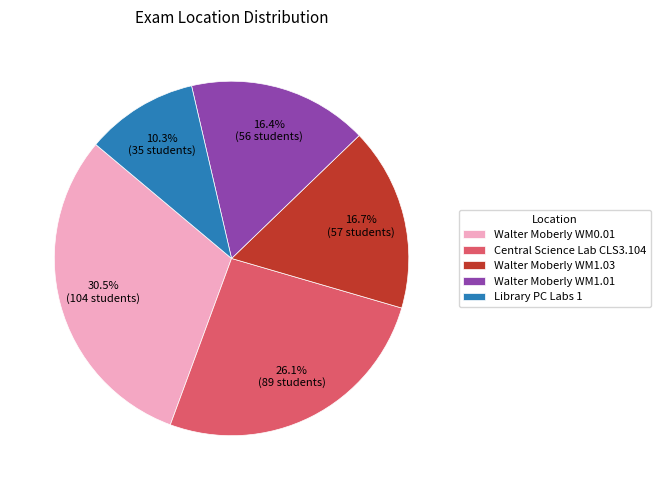

How many slices are in this pie chart?

5